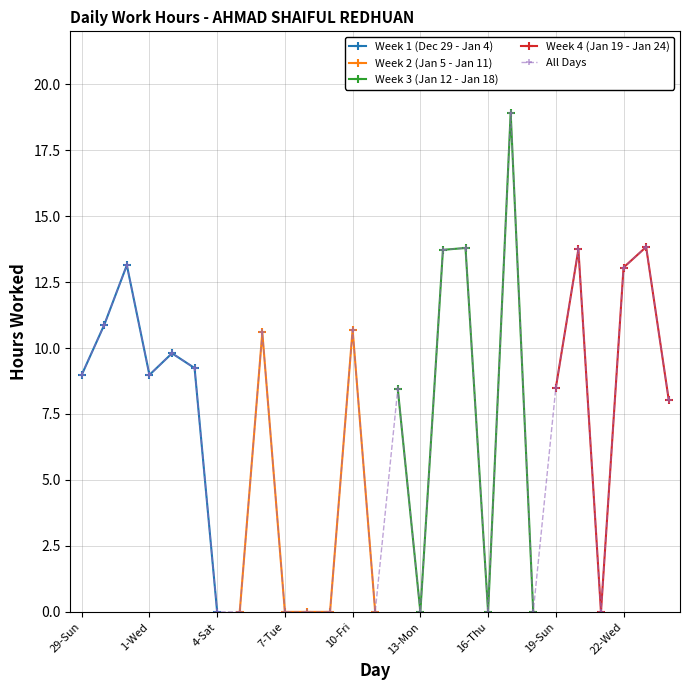

The value at 3-Fri is 2.3. True or false?

False